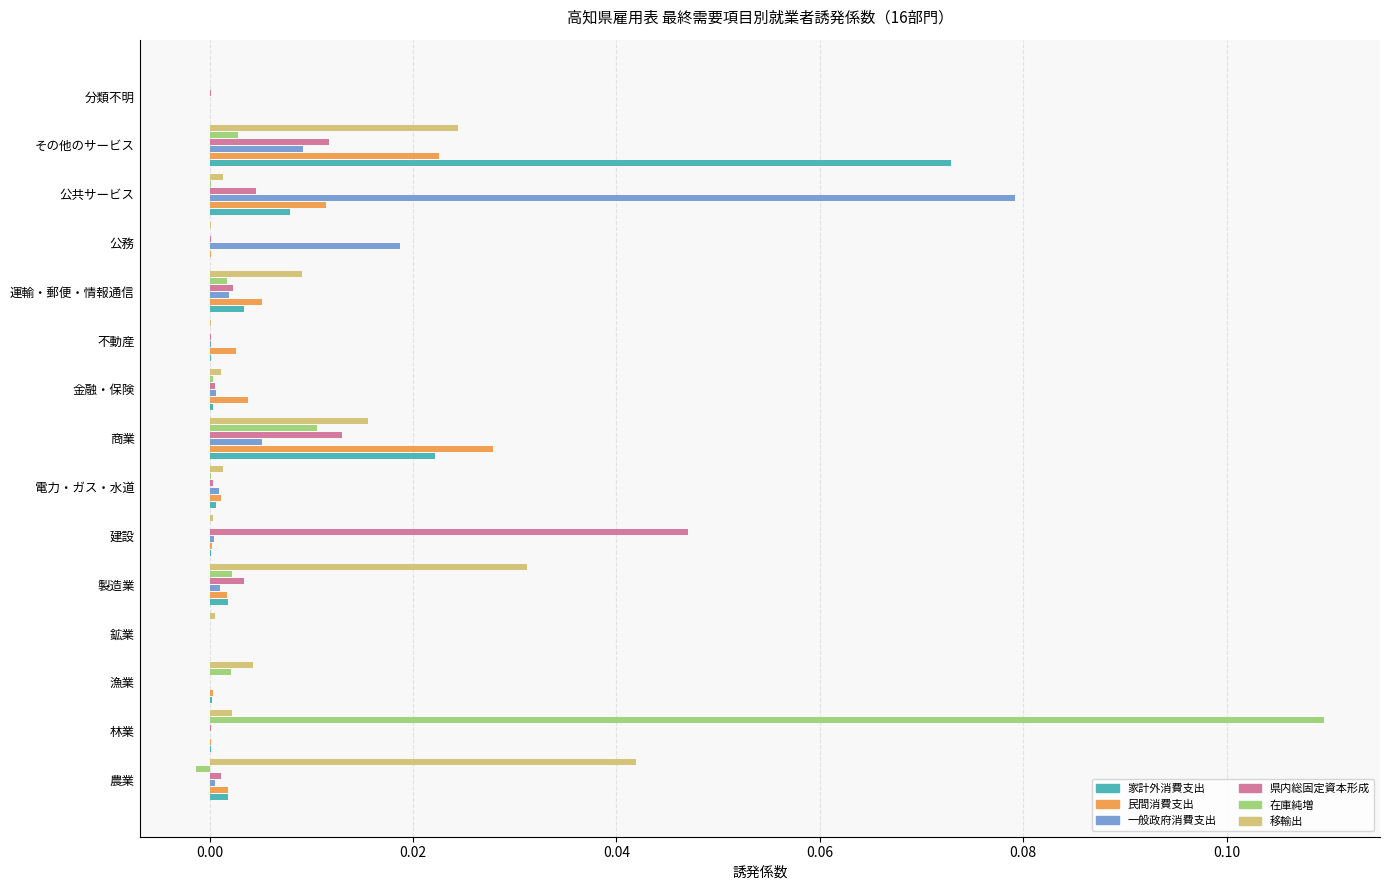

True or false: 家計外消費支出 has a value of 0.0 at 運輸・郵便・情報通信.

True